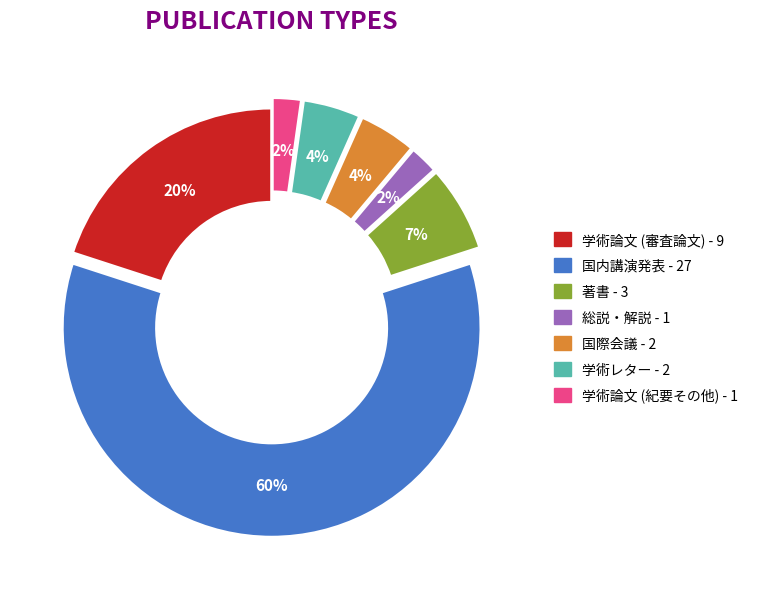

How many slices are in this pie chart?

7